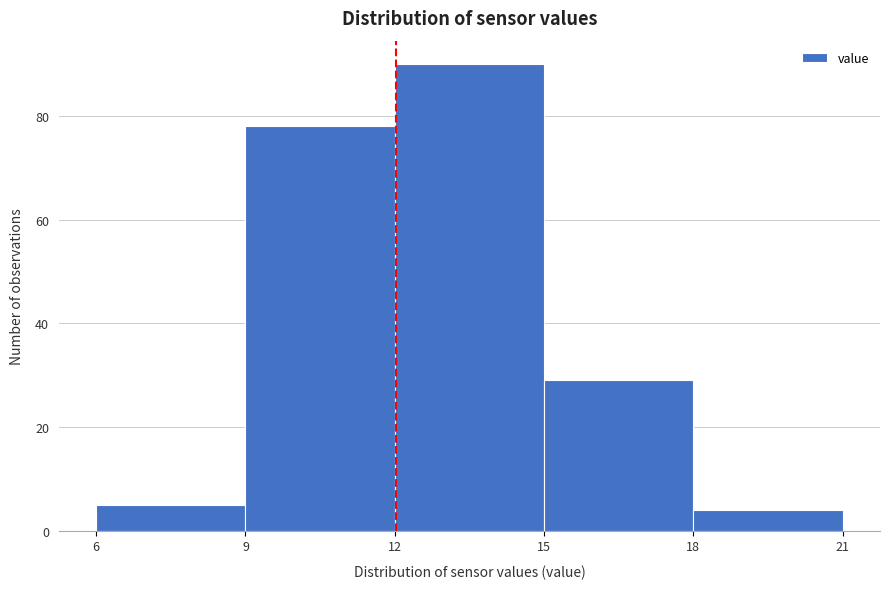

Which range on the x-axis has the tallest bar?

12 to 15